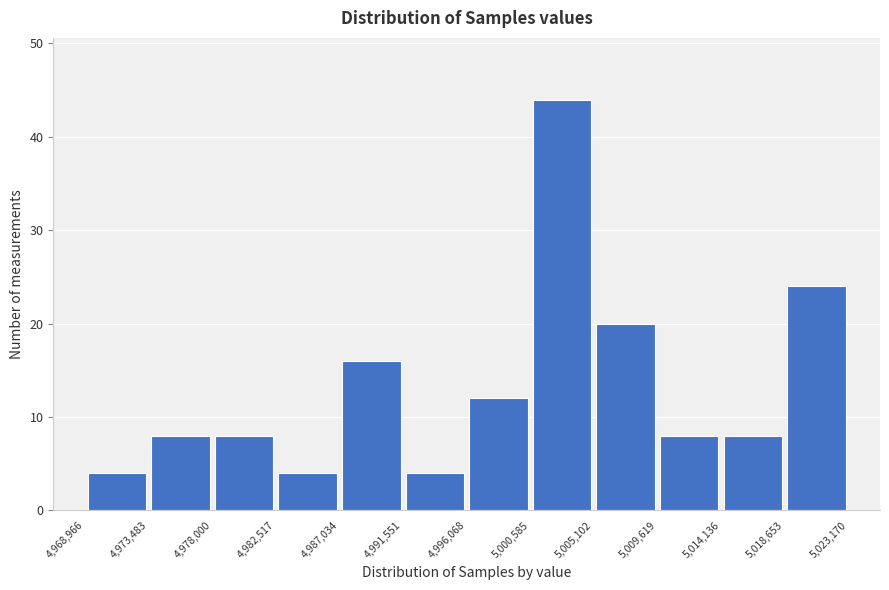

What is the height of the bar covering 4,991,551 to 4,996,068 on the x-axis? The values are not printed on the chart, so give them approximately, as read against the axis.

4